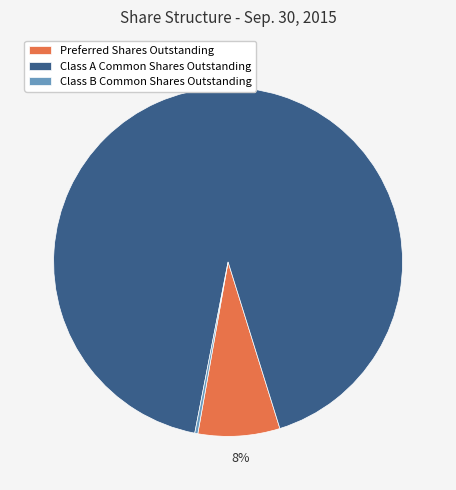

To the nearest percent, what is the difference between the largest and smallest slice percentages?

92%